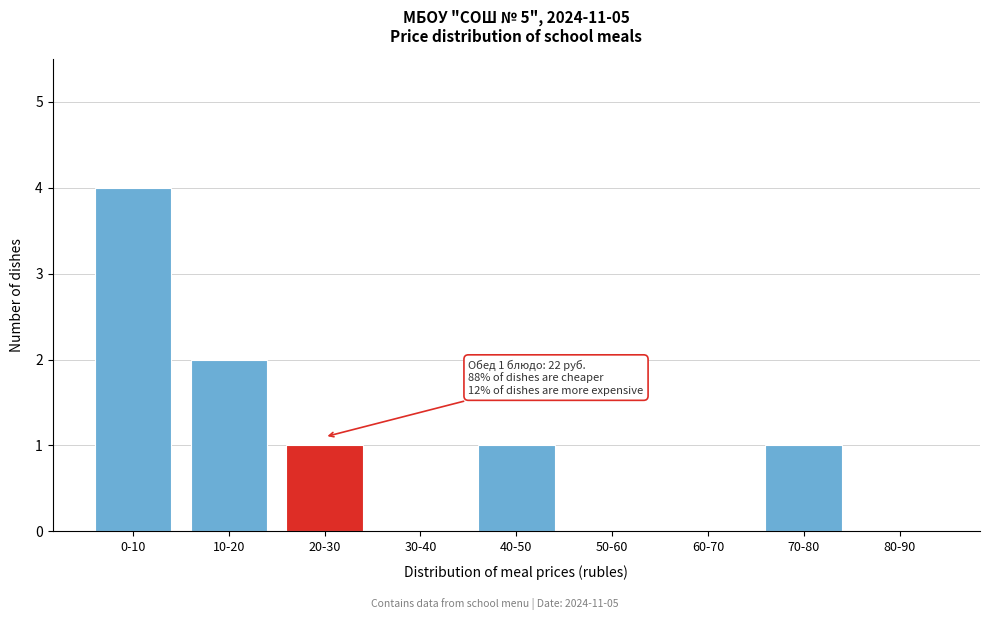

Reading left to right, what are all the values shown in this chart?

0-10=4	10-20=2	20-30=1	30-40=0	40-50=1	50-60=0	60-70=0	70-80=1	80-90=0